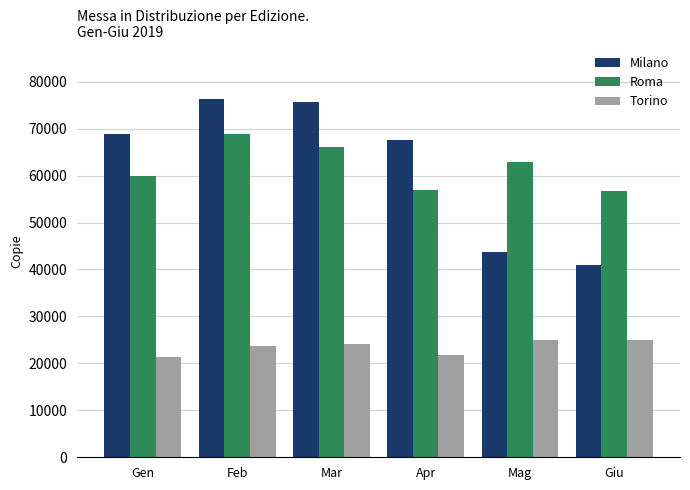

At how many categories does at least one series exceed 58754?

5